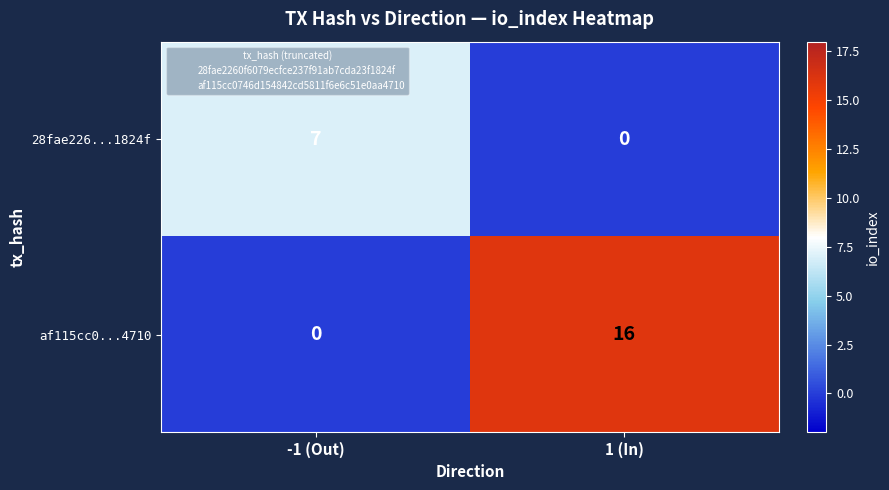

Which series has the widest spread of values?

af115cc0...4710